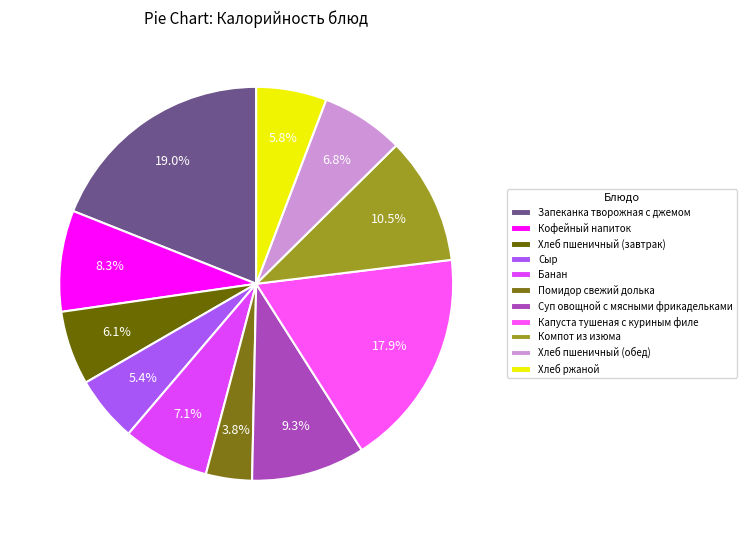

Does Сыр account for over 50% of the chart?

No